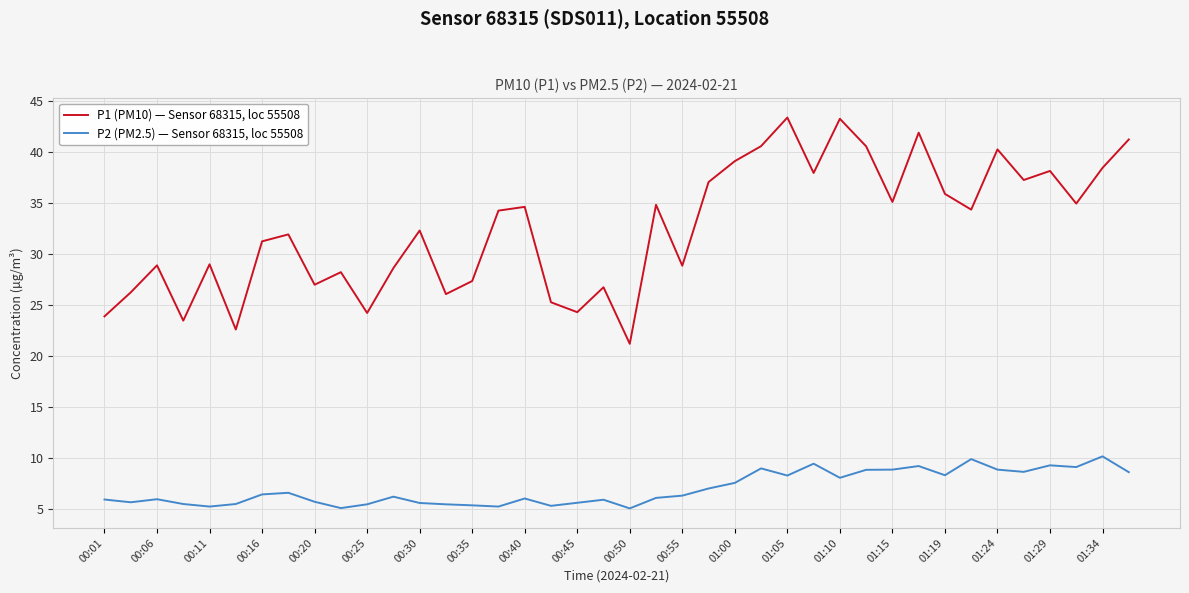

Which series has the widest spread of values?

P1 (PM10) — Sensor 68315, loc 55508